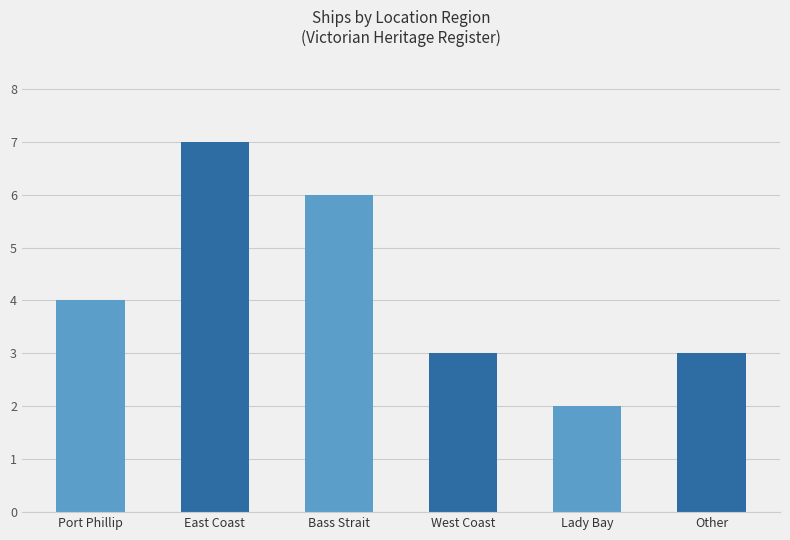

What is the ratio of the value at East Coast to the value at West Coast?

2.3